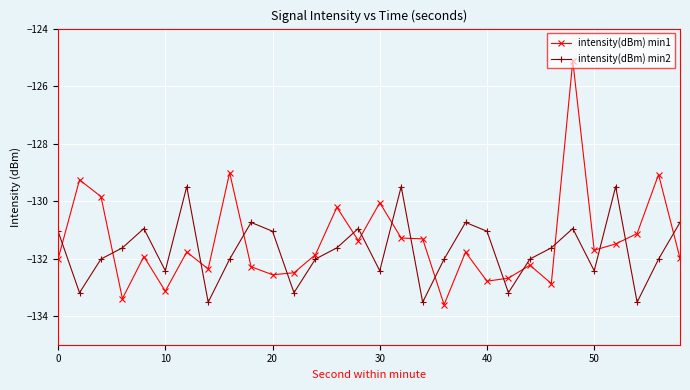

List the series in order of their peak value, lowest first.

intensity(dBm) min2, intensity(dBm) min1